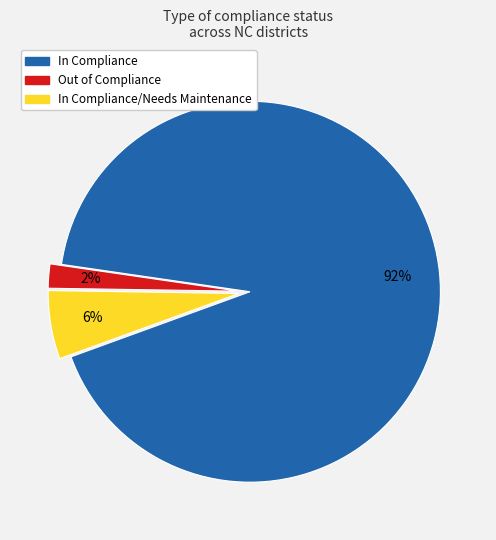

How many segments does this pie chart have?

3